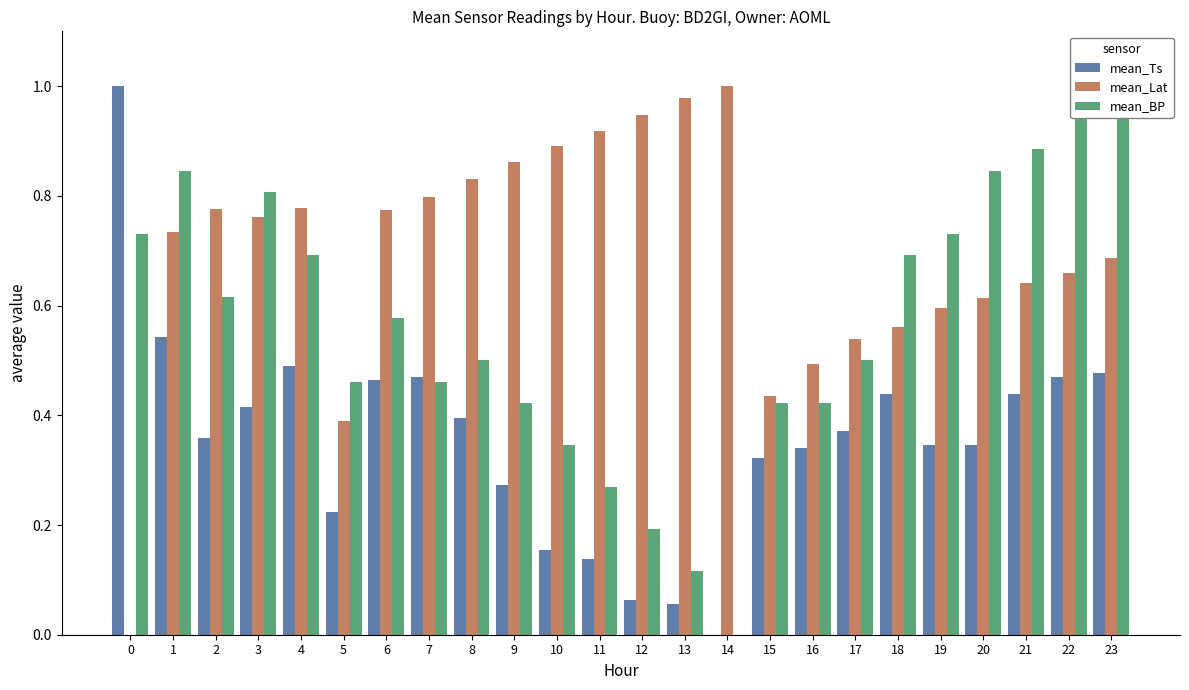

What is the difference between the maximum and minimum values in the mean_Lat series?

1.0